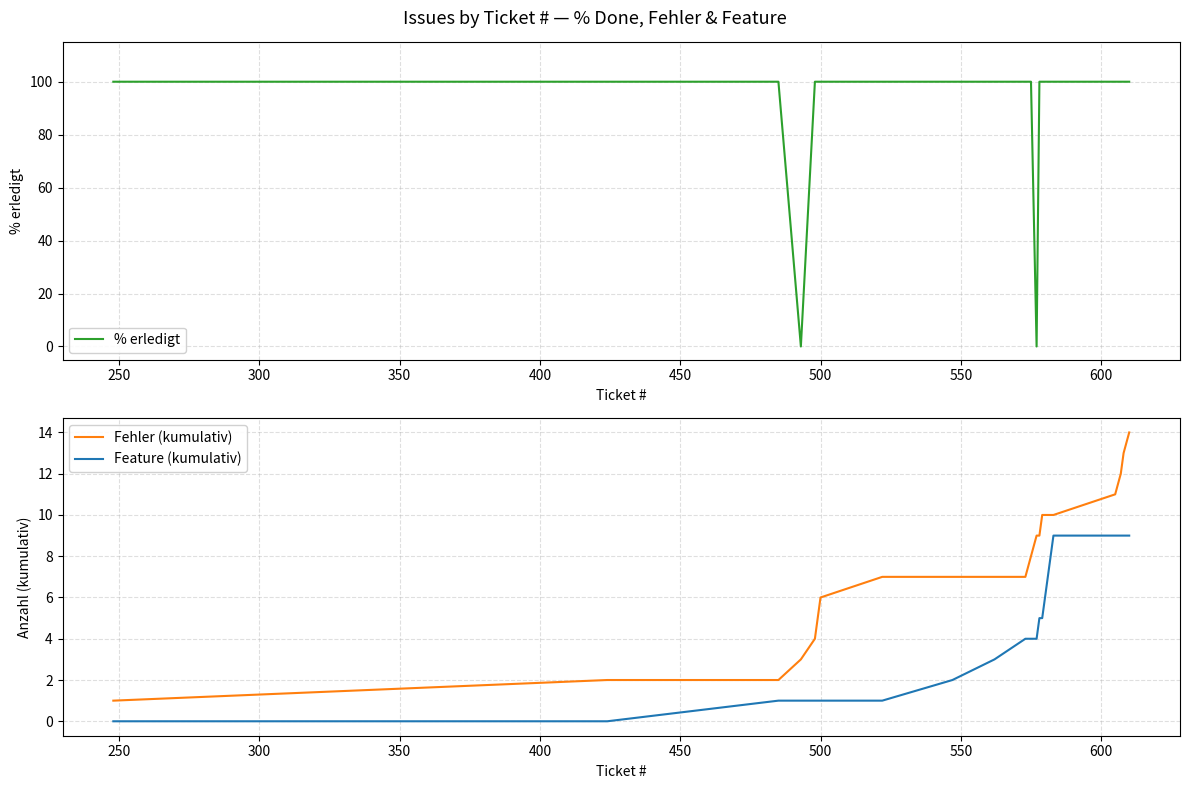

Count the number of data series in this chart.

3